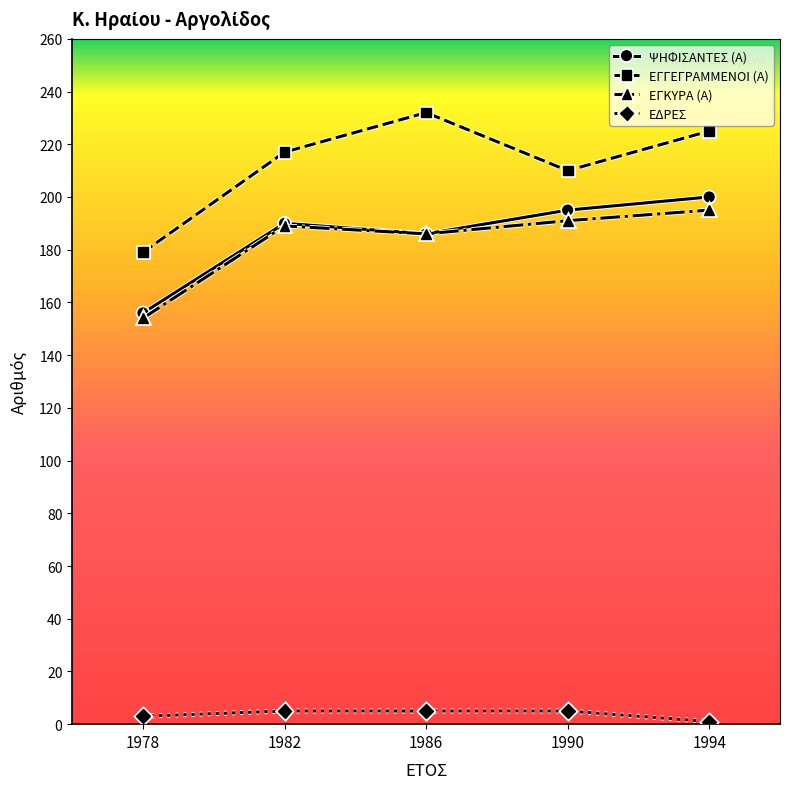

Reading right to left, list all the values displayed in this chart.

ΨΗΦΙΣΑΝΤΕΣ (Α): 200	195	186	190	156
ΕΓΓΕΓΡΑΜΜΕΝΟΙ (Α): 225	210	232	217	179
ΕΓΚΥΡΑ (Α): 195	191	186	189	154
ΕΔΡΕΣ: 1	5	5	5	3